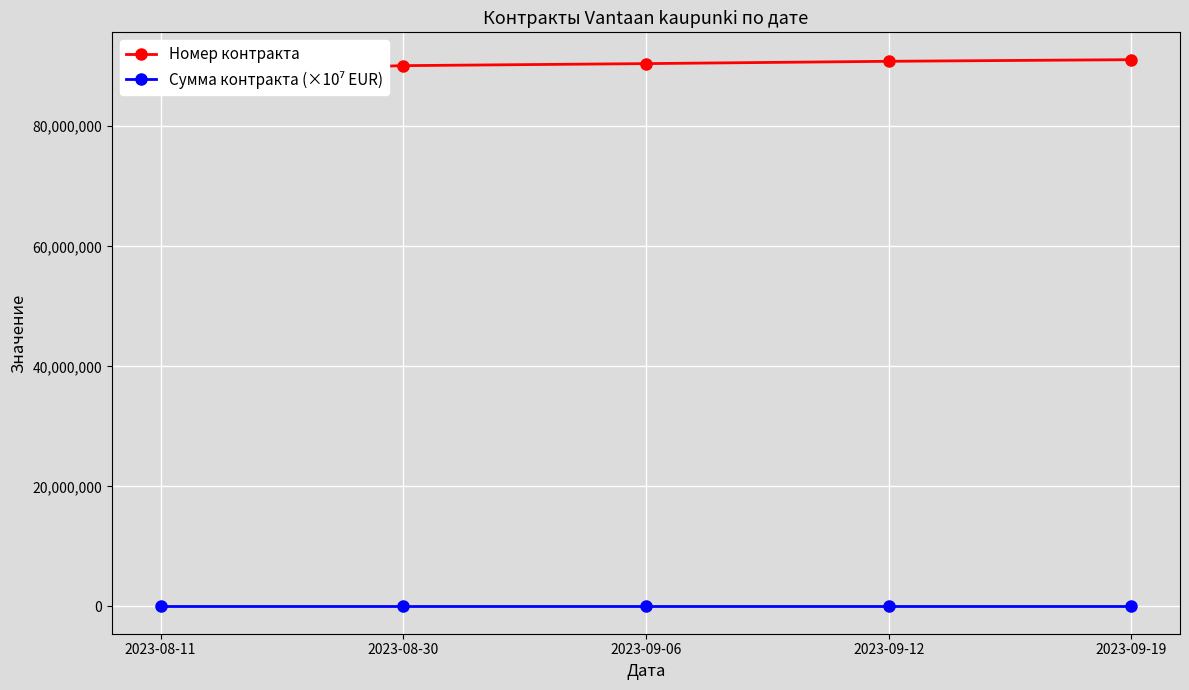

True or false: Номер контракта and Сумма контракта (×10⁷ EUR) cross at least once.

False